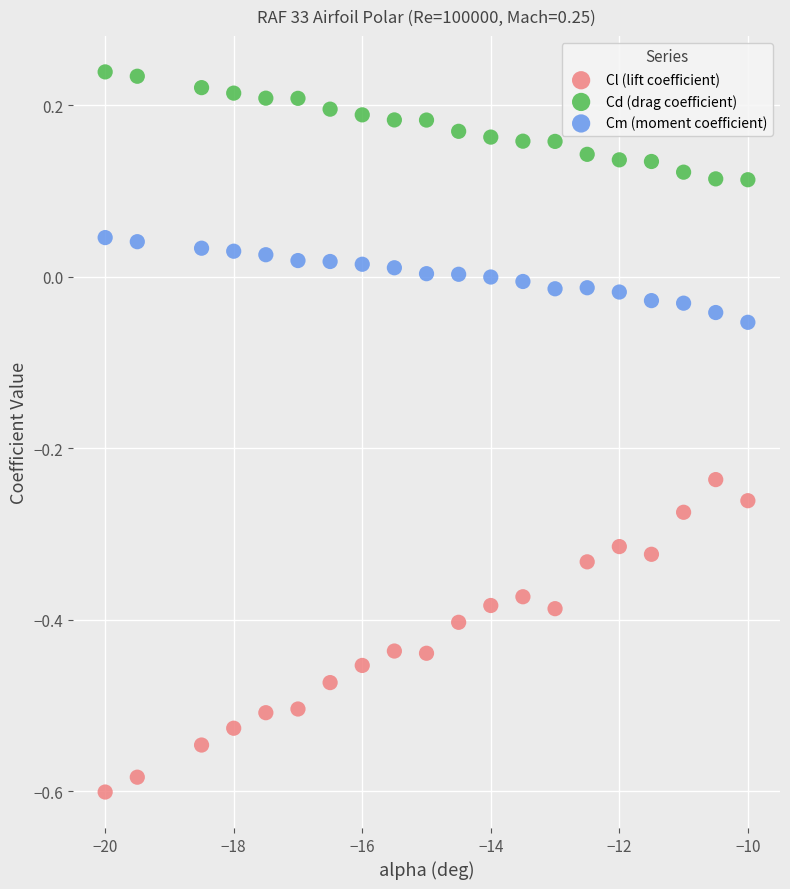

What is the X range (max minus min) for the scatter plot?

10.0